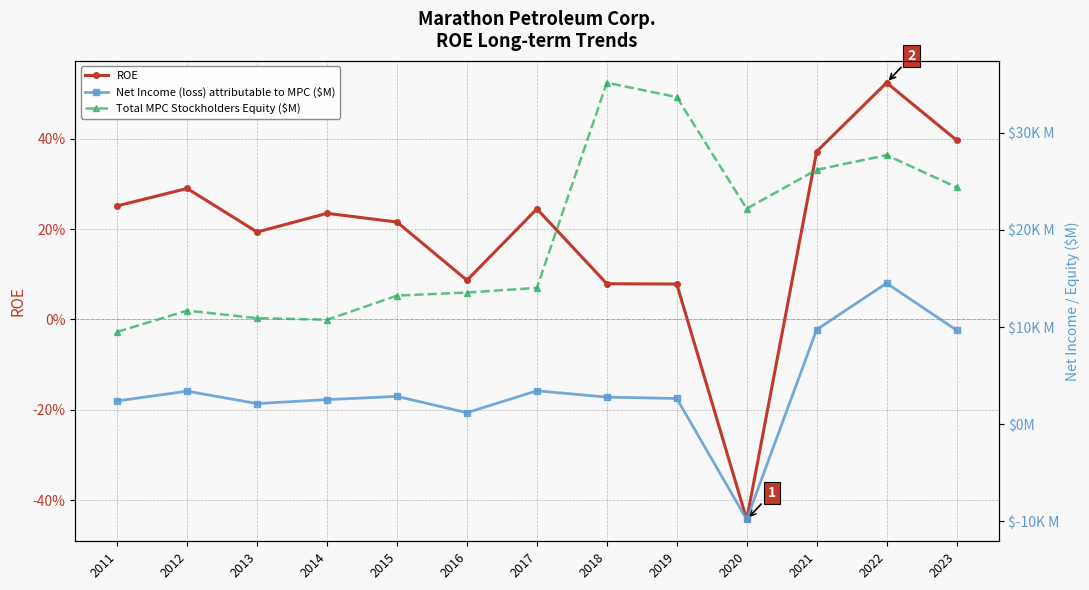

Reading left to right, list all the values displayed in this chart.

ROE: 0.3	0.3	0.2	0.2	0.2	0.1	0.2	0.1	0.1	-0.4	0.4	0.5	0.4
Net Income (loss) attributable to MPC ($M): 2389.0	3389.0	2112.0	2524.0	2852.0	1174.0	3432.0	2780.0	2637.0	-9826.0	9738.0	14516.0	9681.0
Total MPC Stockholders Equity ($M): 9505.0	11694.0	10920.0	10751.0	13237.0	13557.0	14033.0	35175.0	33694.0	22199.0	26206.0	27715.0	24404.0